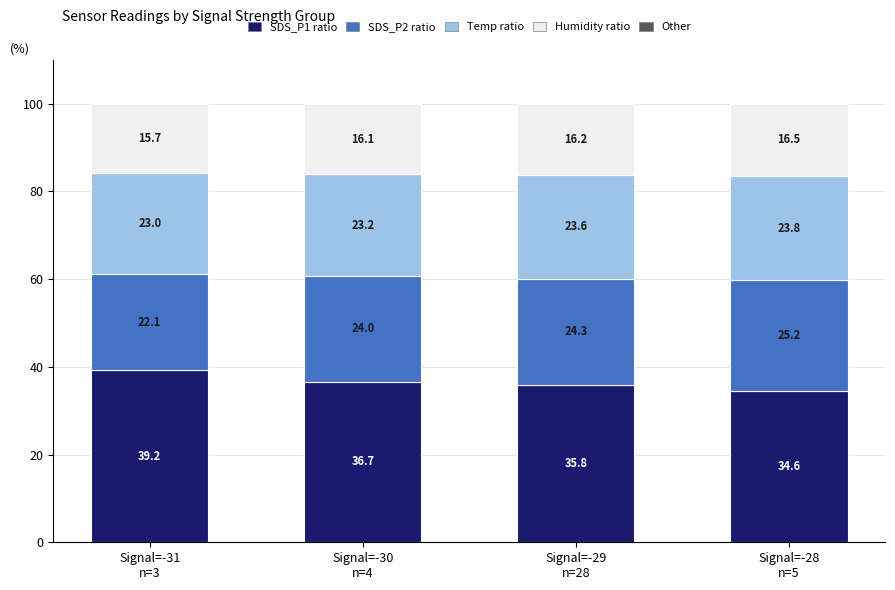

What is the maximum value for SDS_P1 ratio?

39.2